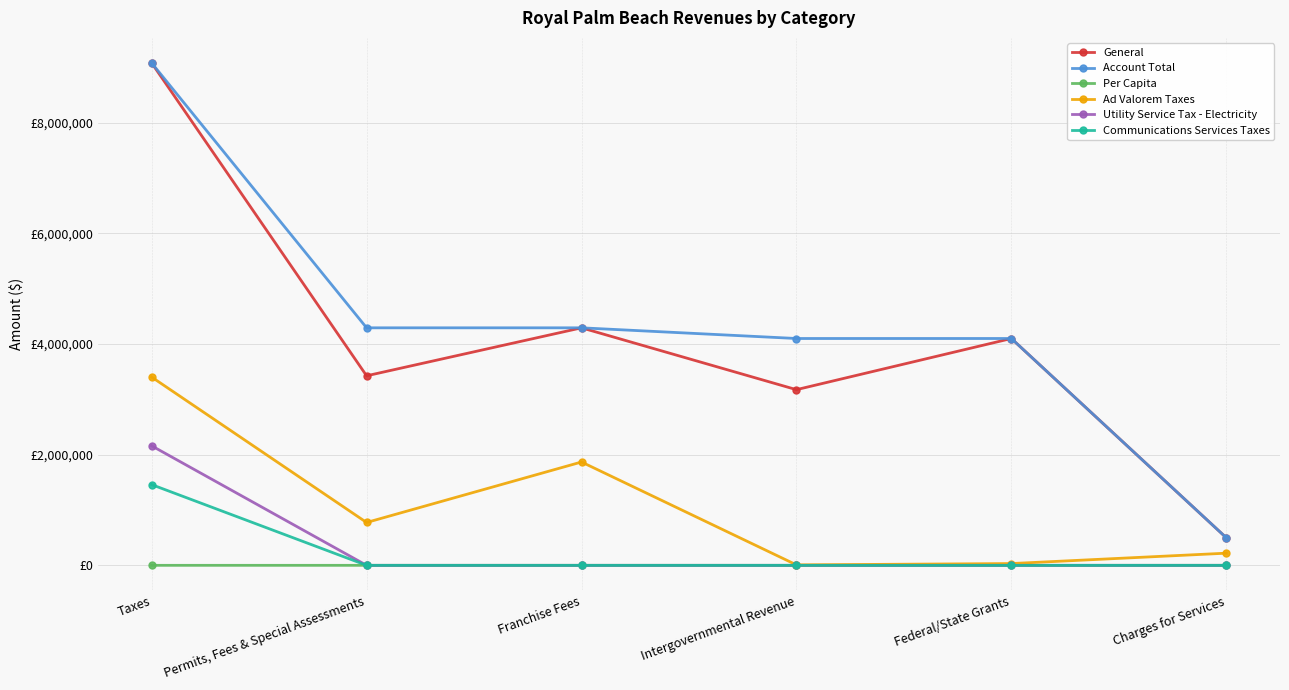

What is the approximate value of Account Total at Federal/State Grants?

4099907.0